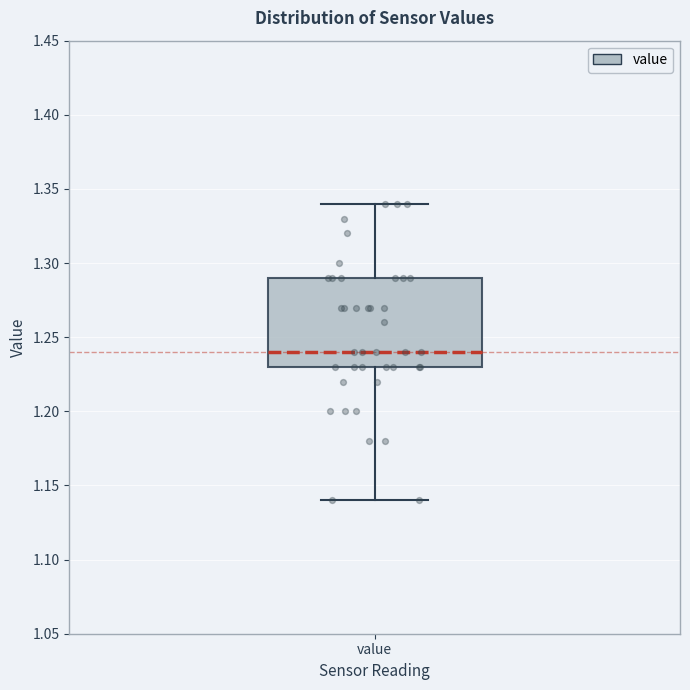

Transcribe this box plot: give where the median line is, the range the box spans, and where the two whiskers end, as read against the y-axis. The values are not printed on the chart, so give them approximately, as read against the axis.

median 1.24, box 1.23 to 1.29, whiskers 1.14 to 1.34